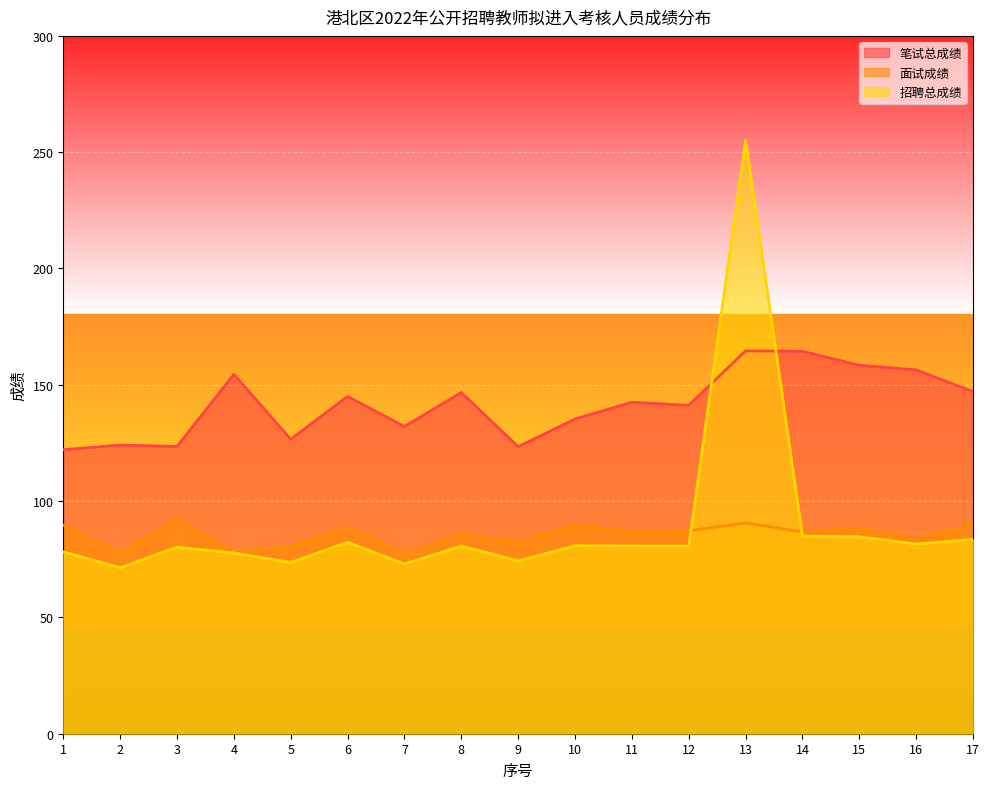

True or false: 面试成绩 and 笔试总成绩 cross at least once.

False